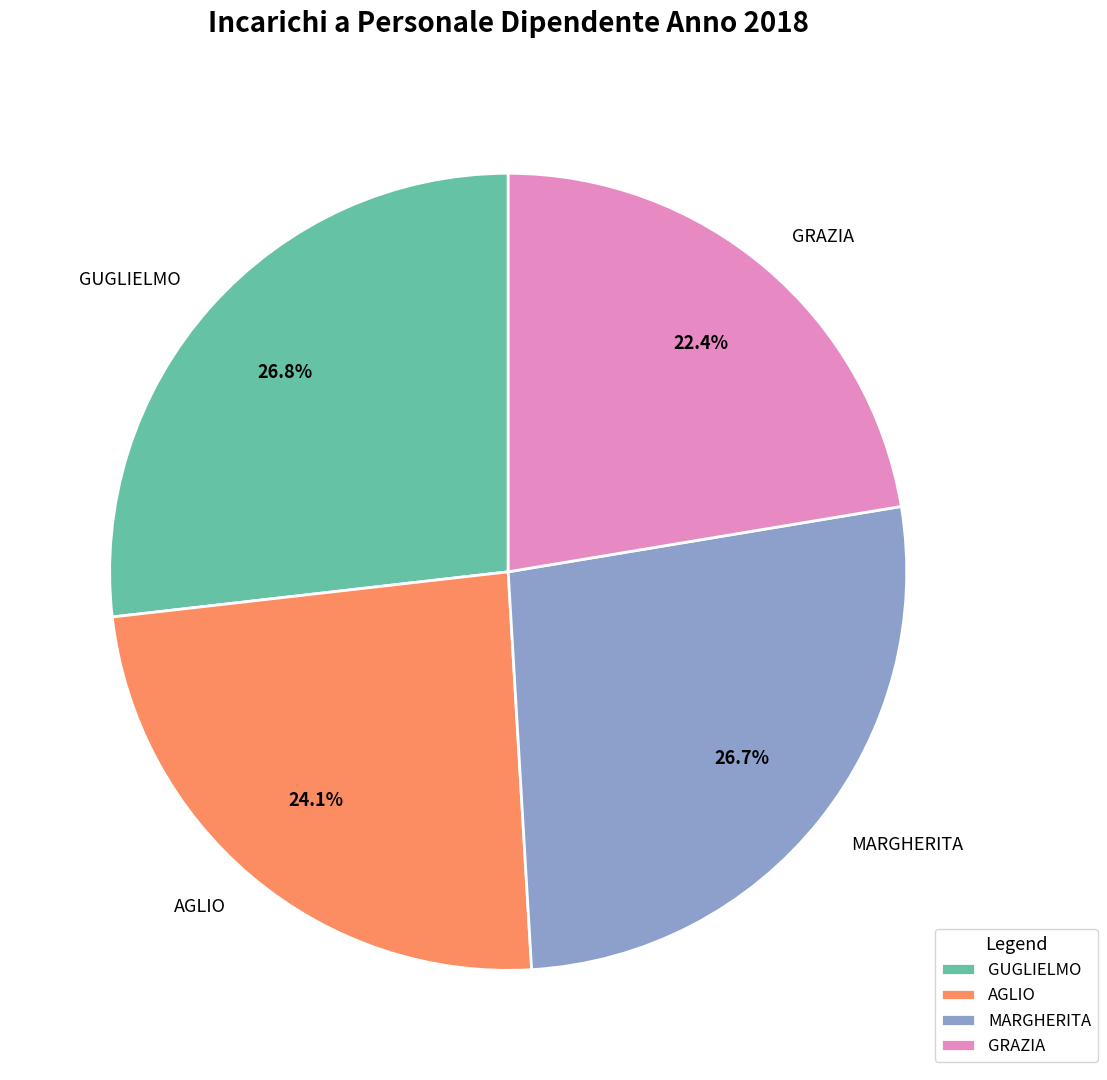

What is the smallest slice in the pie chart?

GRAZIA